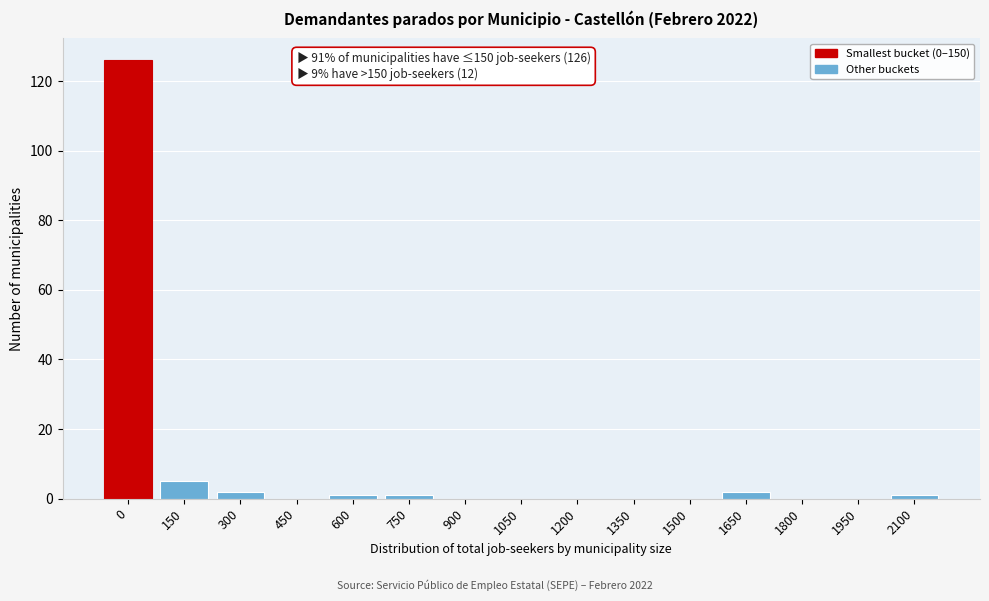

Reading right to left, what are all the values shown in this chart?

2100=1	1950=0	1800=0	1650=2	1500=0	1350=0	1200=0	1050=0	900=0	750=1	600=1	450=0	300=2	150=5	0=126